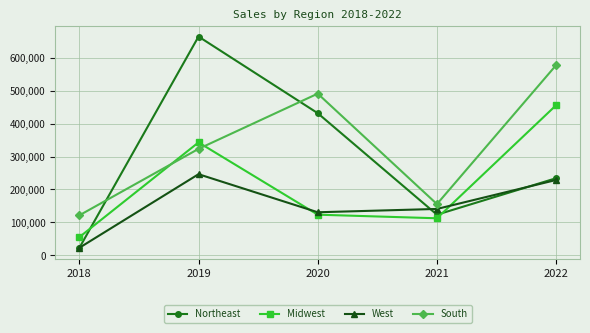

Which series has the largest total across all categories?

South